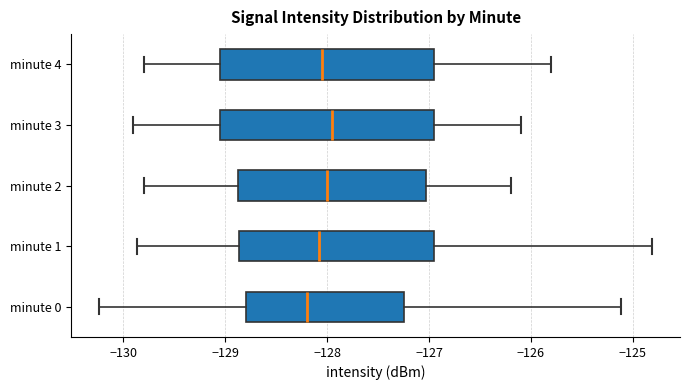

Where is the right edge of the box for minute 1 on the x-axis? The values are not printed on the chart, so give them approximately, as read against the axis.

-126.9